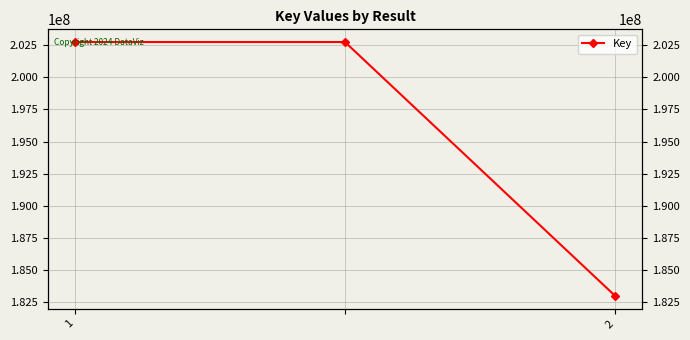

Rank the categories by value from lowest to highest.

2, 1, 2